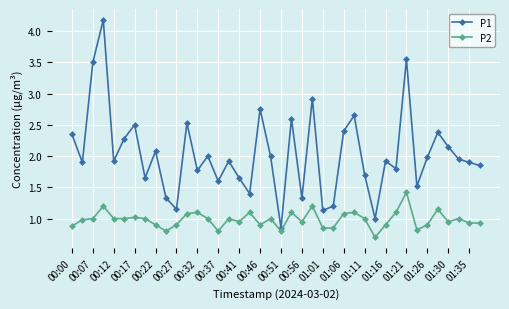

Which series has the widest spread of values?

P1